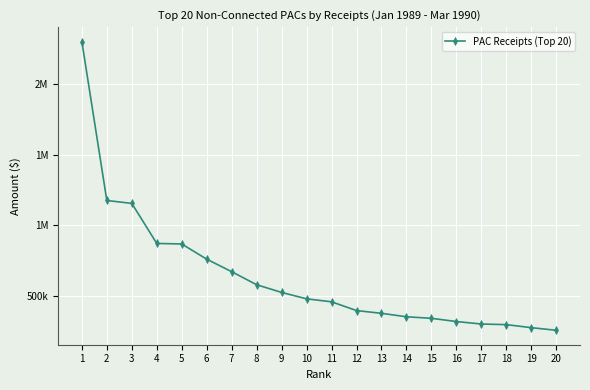

Does the chart have visible grid lines?

Yes